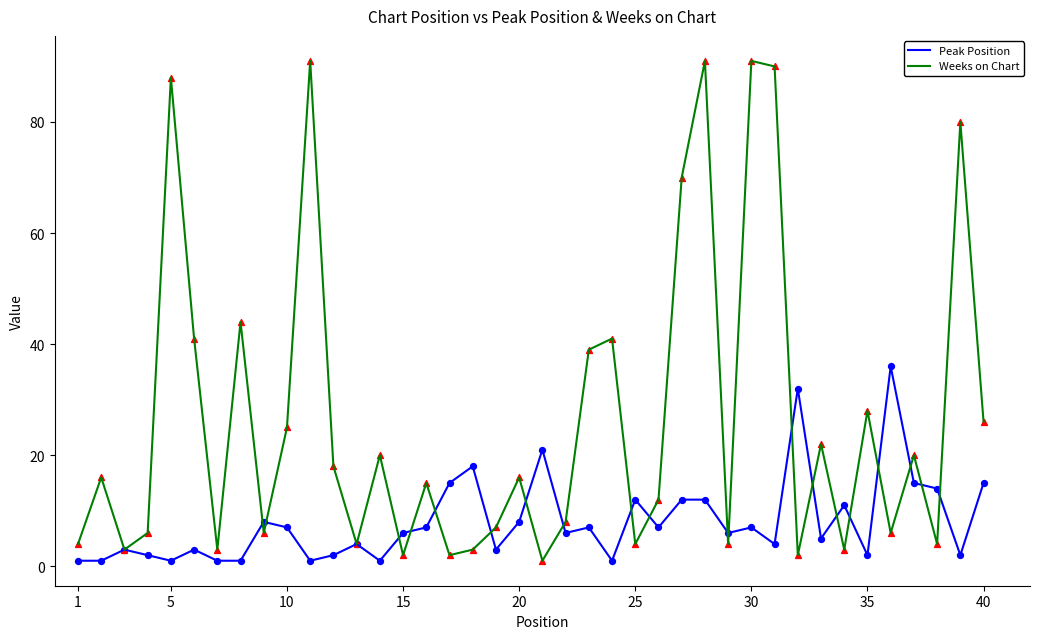

What are all the series names shown in the legend?

Peak Position, Weeks on Chart